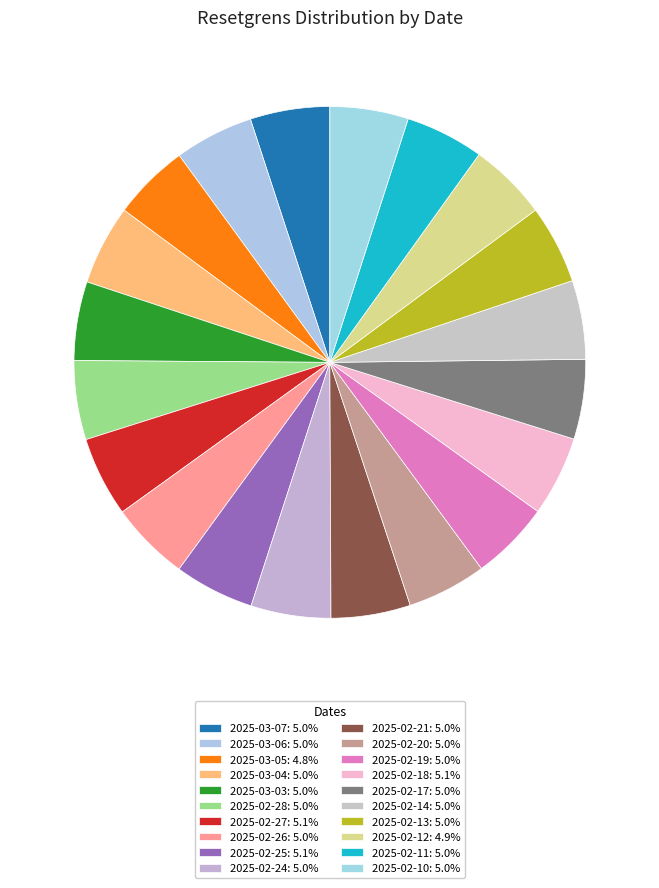

How many segments does this pie chart have?

20